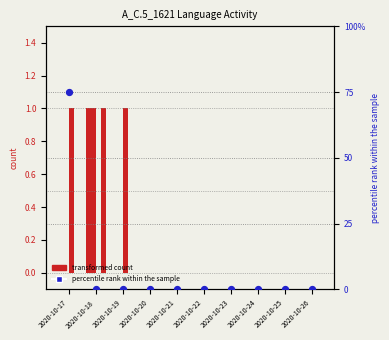

Which series has the largest total across all categories?

A_C.5_1621-ES (scaled)